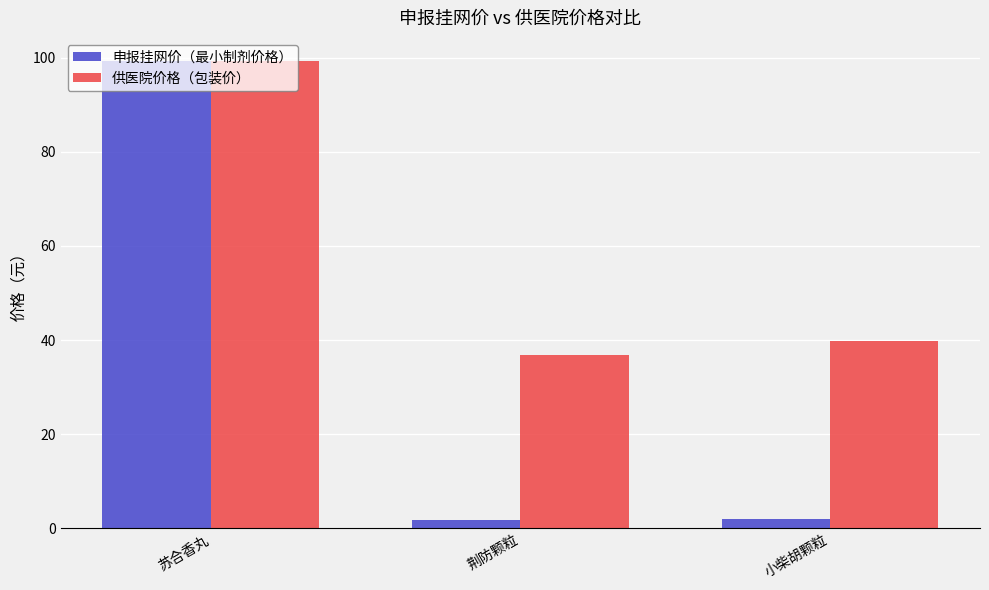

The value of 申报挂网价（最小制剂价格） at 苏合香丸 is 99.3. True or false?

True